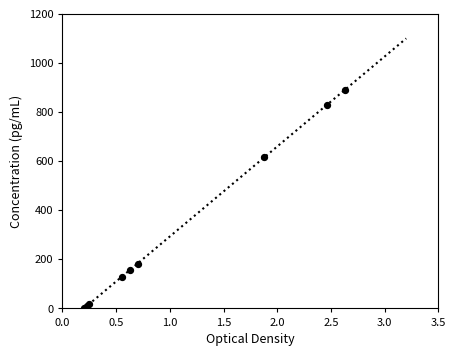

What is the maximum value shown in the chart?

1100.0